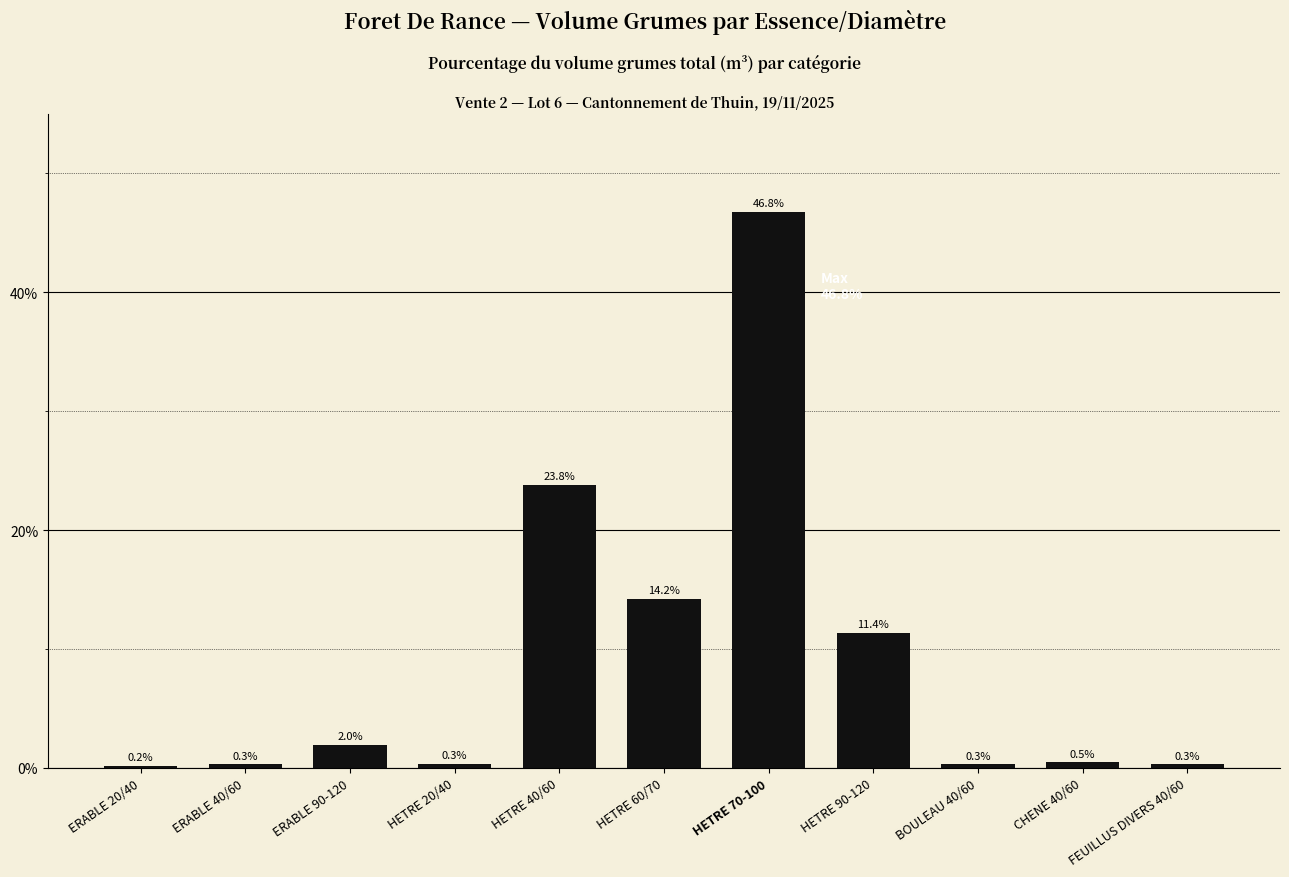

What is the sum of all values?

100.0